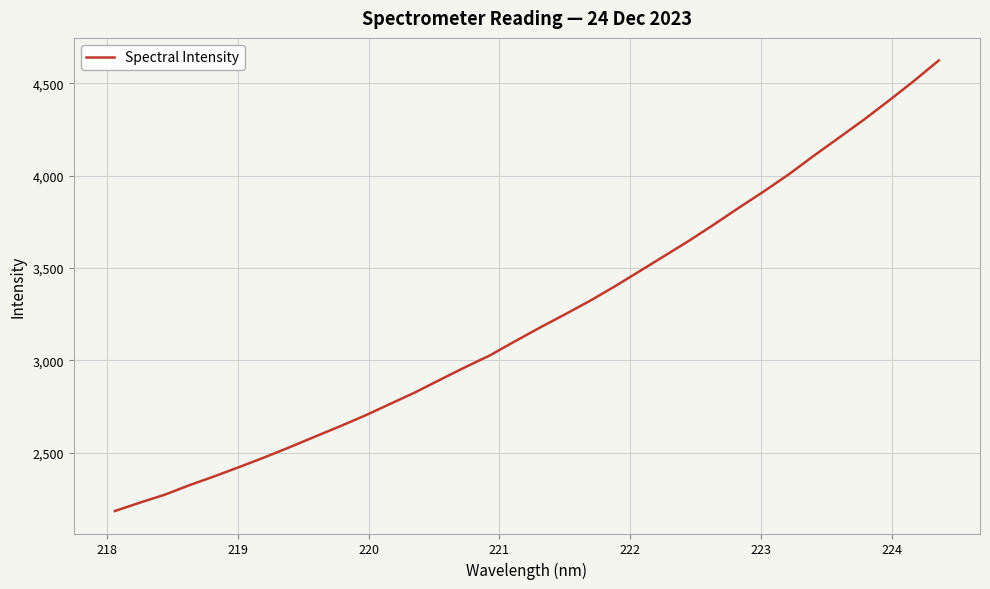

What is the minimum value shown in the chart?

2185.1